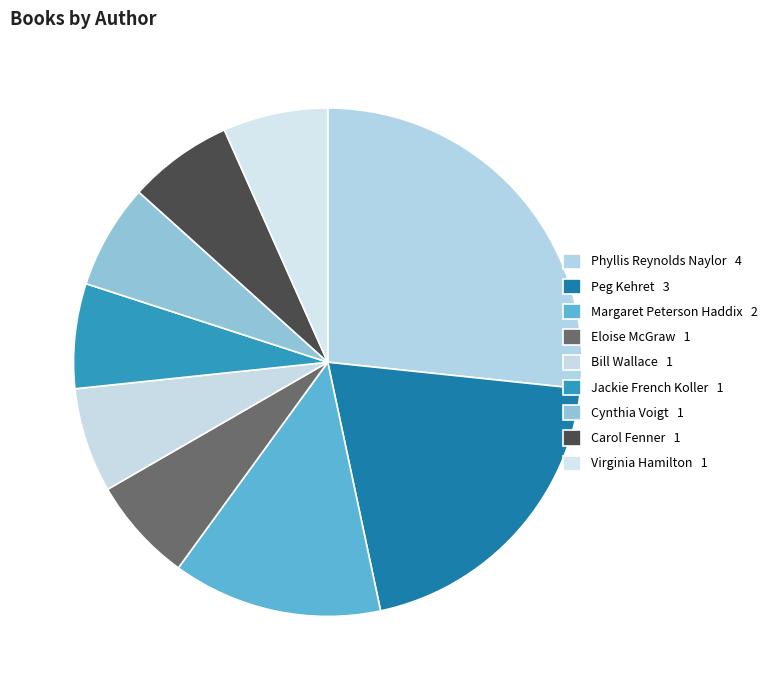

Count the number of slices in the pie.

9